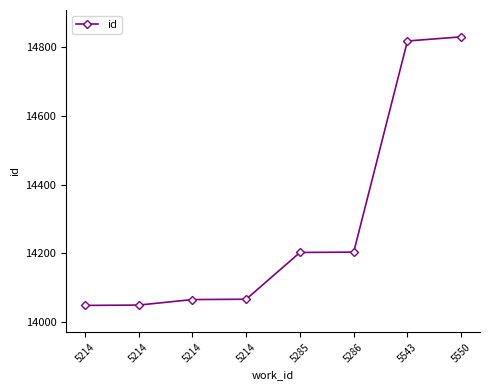

Reading right to left, transcribe all the data shown in this chart.

14830	14818	14204	14203	14067	14066	14050	14049